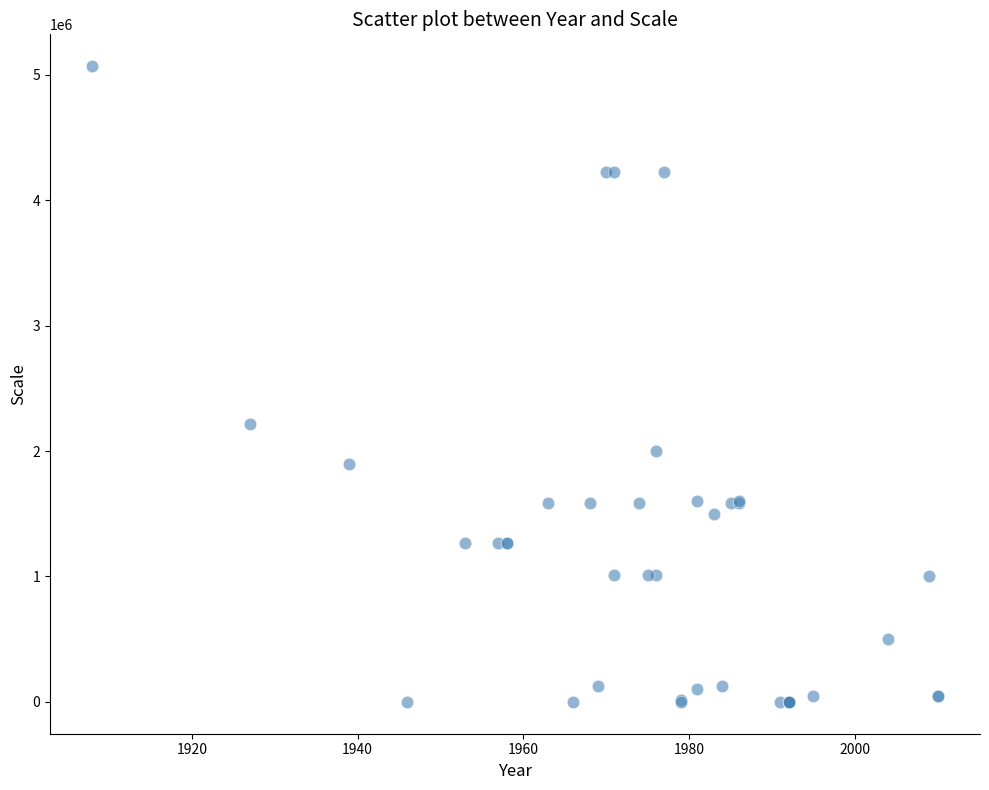

What Y value in the scatter plot is closest to 2534400?

2217600